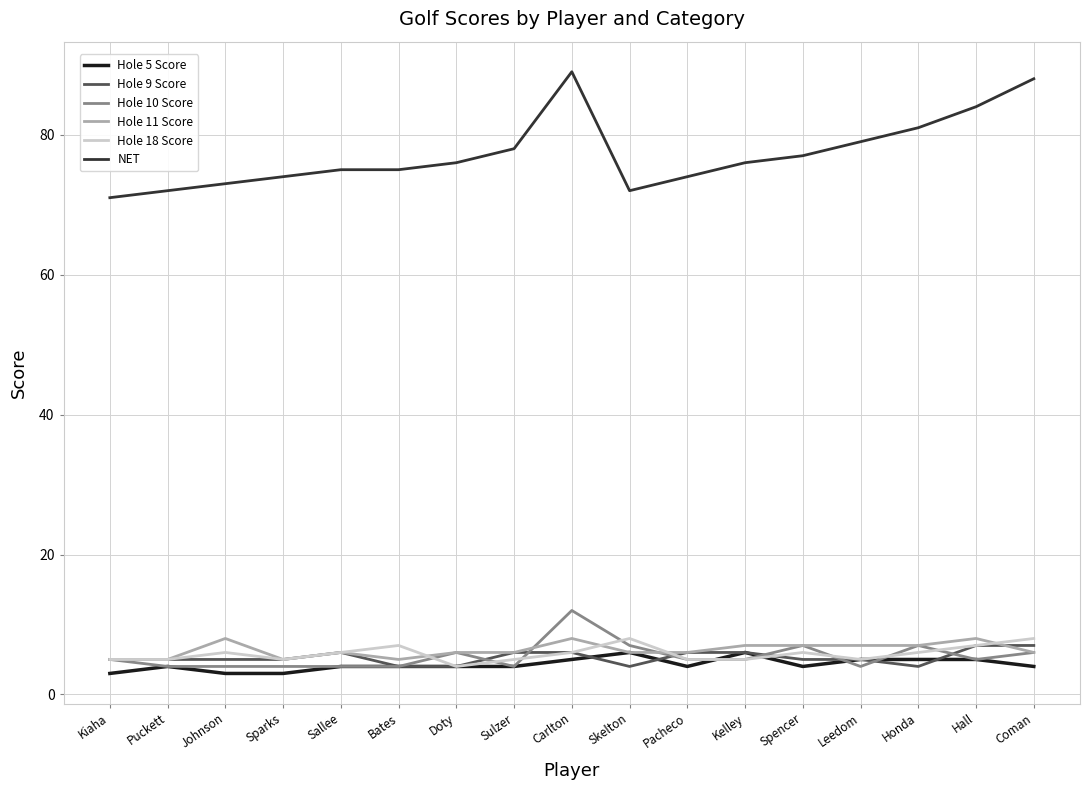

Reading left to right, transcribe all the data shown in this chart.

Hole 5 Score: 3	4	3	3	4	4	4	4	5	6	4	6	4	5	5	5	4
Hole 9 Score: 5	5	5	5	6	4	4	6	6	4	6	6	5	5	4	7	7
Hole 10 Score: 5	4	4	4	4	4	6	4	12	7	5	5	7	4	7	5	6
Hole 11 Score: 5	5	8	5	6	5	6	6	8	6	6	7	7	7	7	8	6
Hole 18 Score: 5	5	6	5	6	7	4	5	6	8	5	5	6	5	6	7	8
NET: 71	72	73	74	75	75	76	78	89	72	74	76	77	79	81	84	88